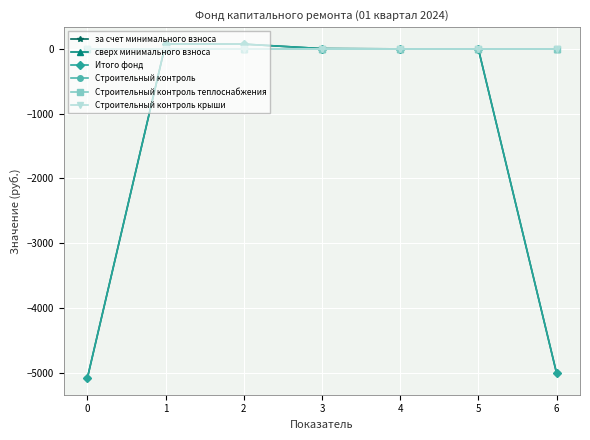

The Строительный контроль теплоснабжения series shows 0.0 at 2. True or false?

True